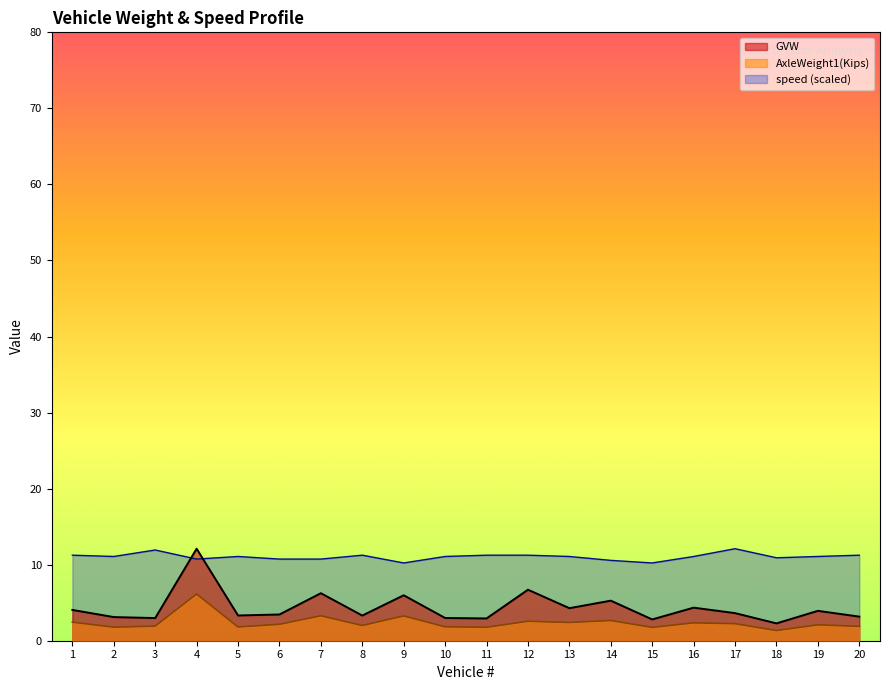

What is the value of the speed point at the 2nd from the left?

11.1